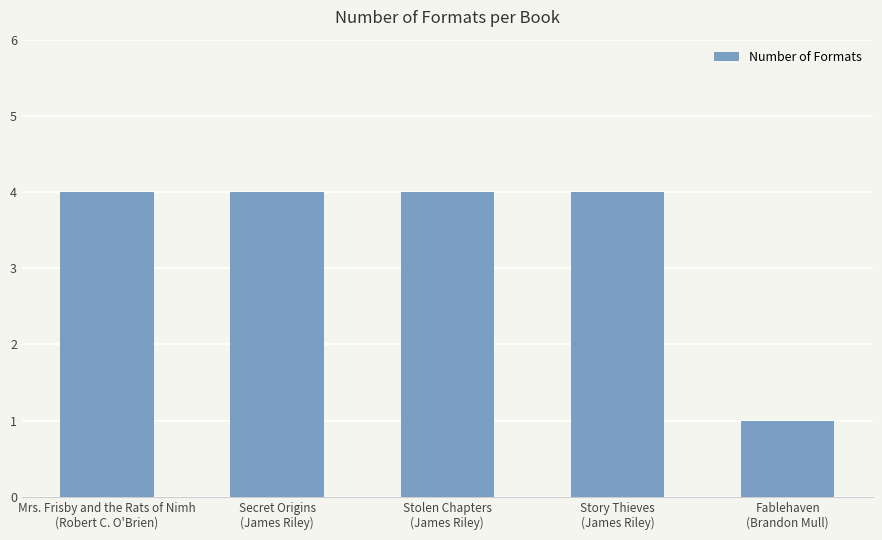

Between Mrs. Frisby and the Rats of Nimh
(Robert C. O'Brien) and Fablehaven
(Brandon Mull), which is larger?

Mrs. Frisby and the Rats of Nimh
(Robert C. O'Brien)